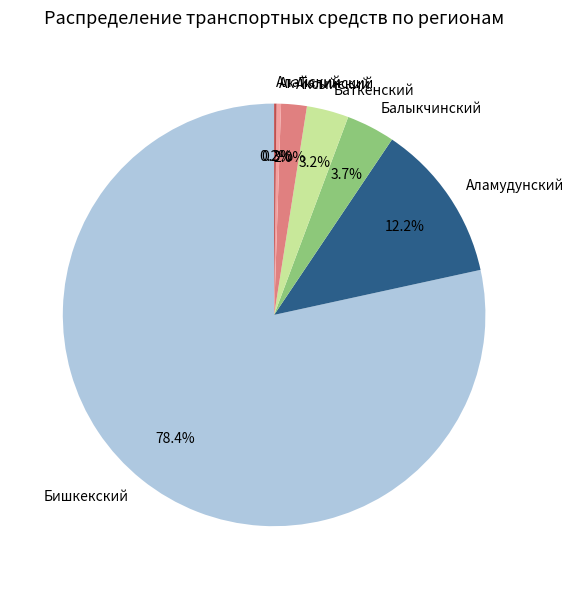

Approximately how many times larger is the value at Балыкчинский compared to Баткенский?

1.2